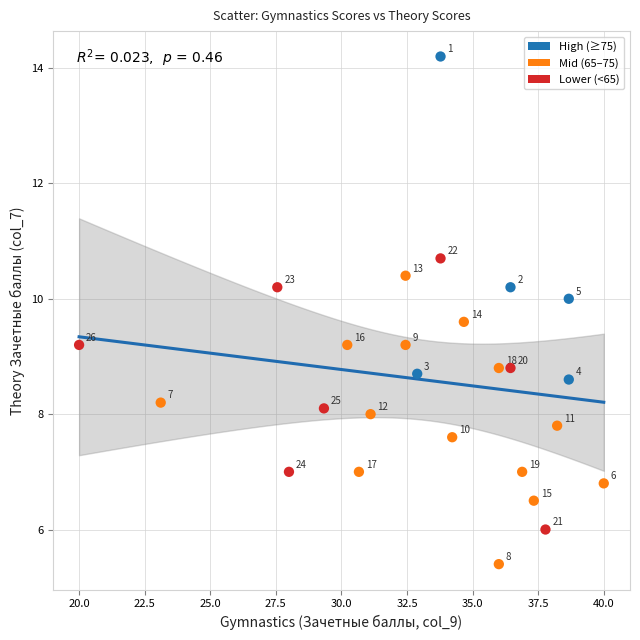

What is the range of Y values (max minus min)?

8.8